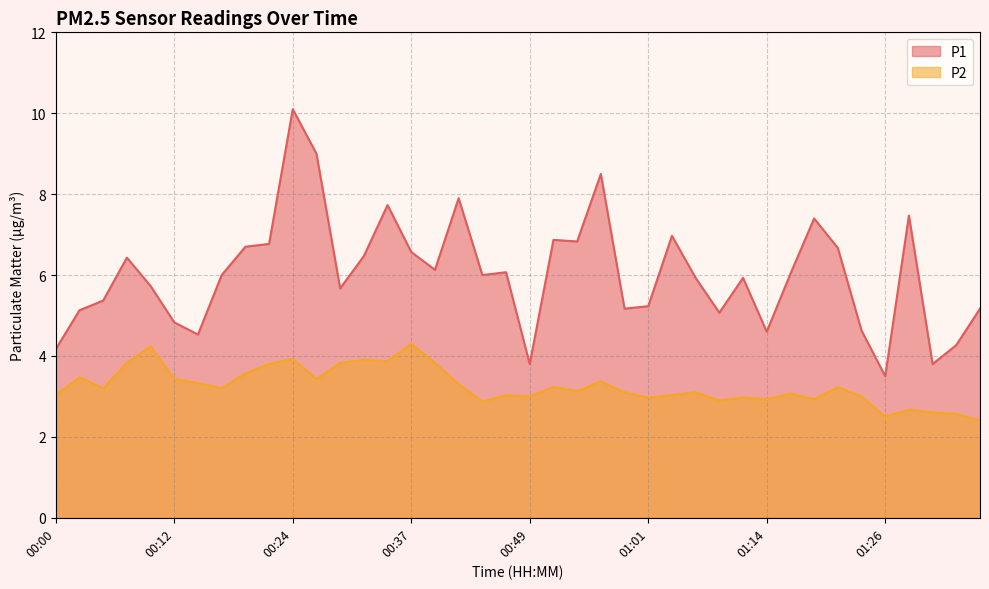

What is the label of the 38th point from the right?

00:05